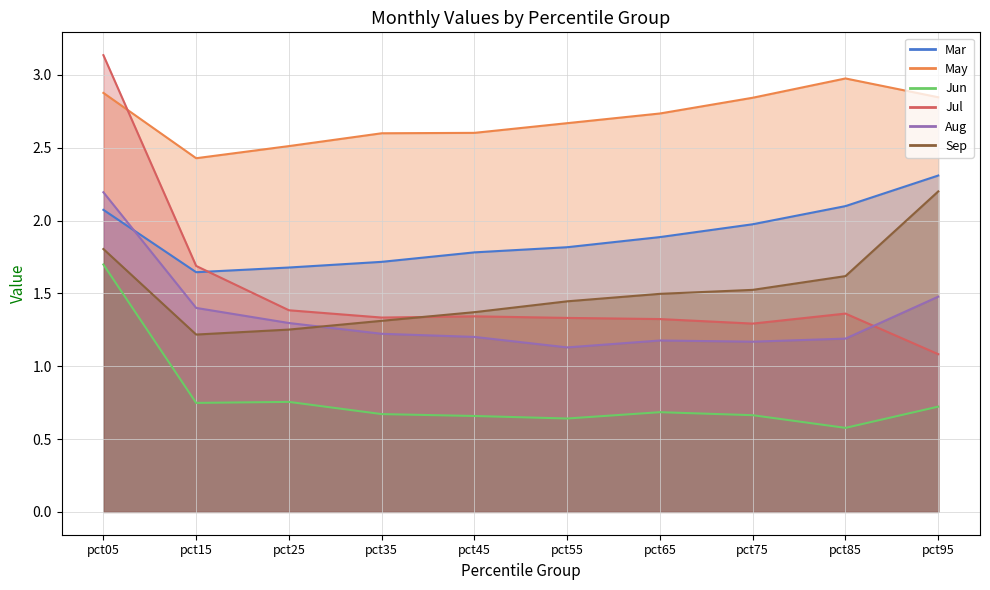

What is the total value across all series at pct75?

9.5